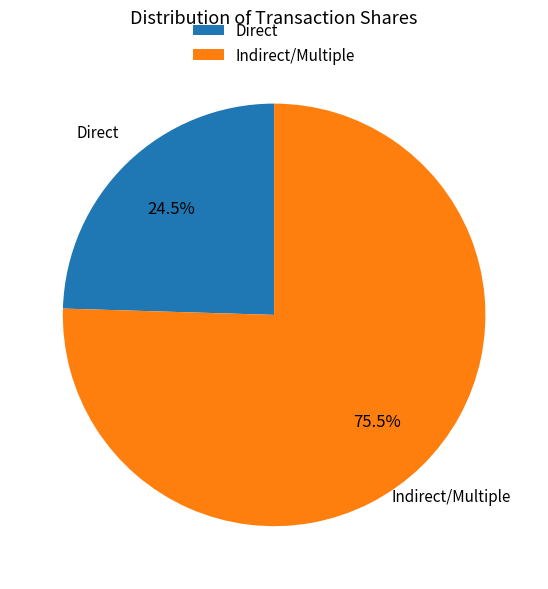

To the nearest percent, what is the average slice percentage?

50%